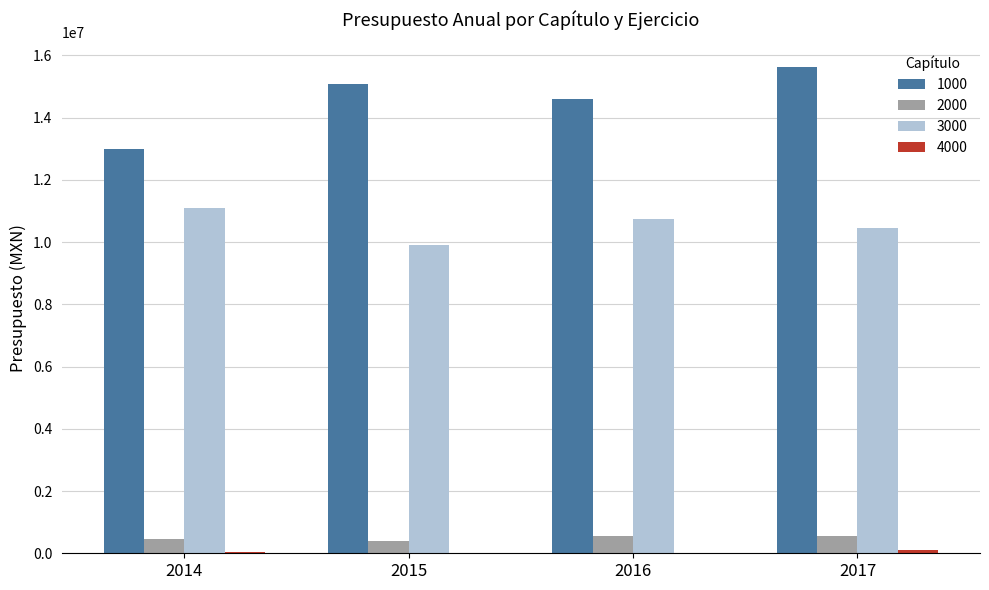

Is the value of 3000 at 2017 greater than the value of 1000 at 2016?

No